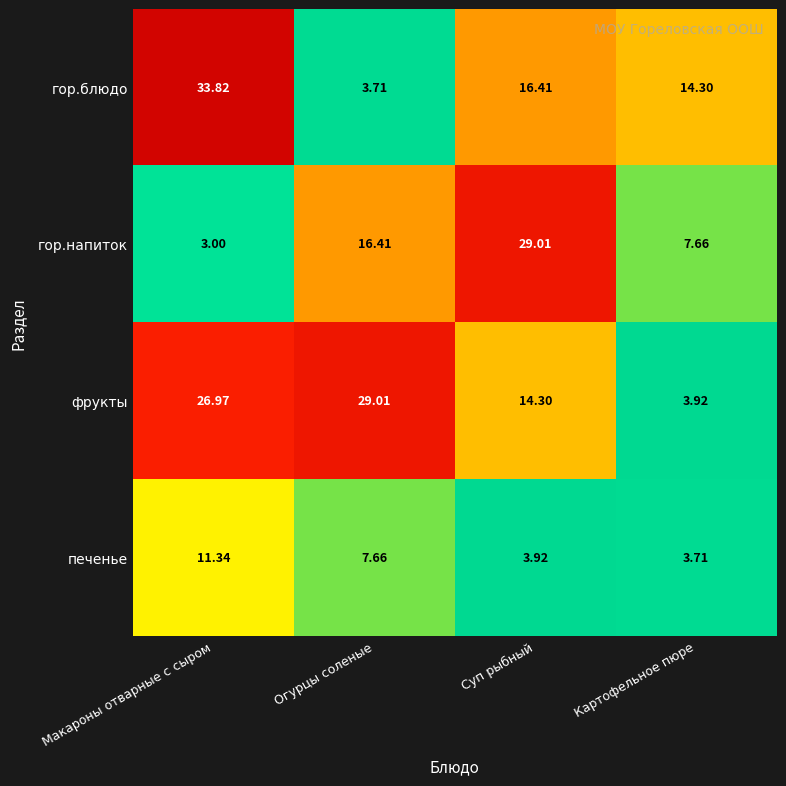

Where is фрукты nearest to the value 16?

Суп рыбный